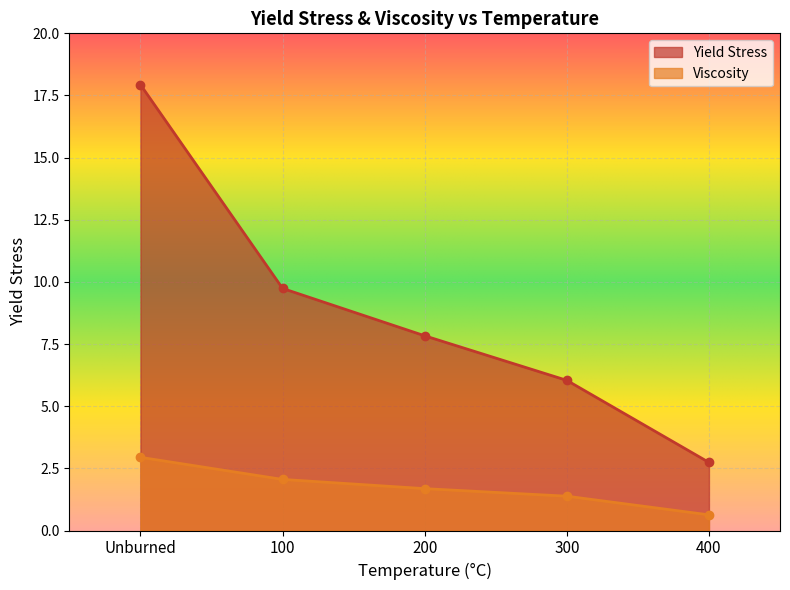

What is the difference between the highest and lowest values at 200?

6.1